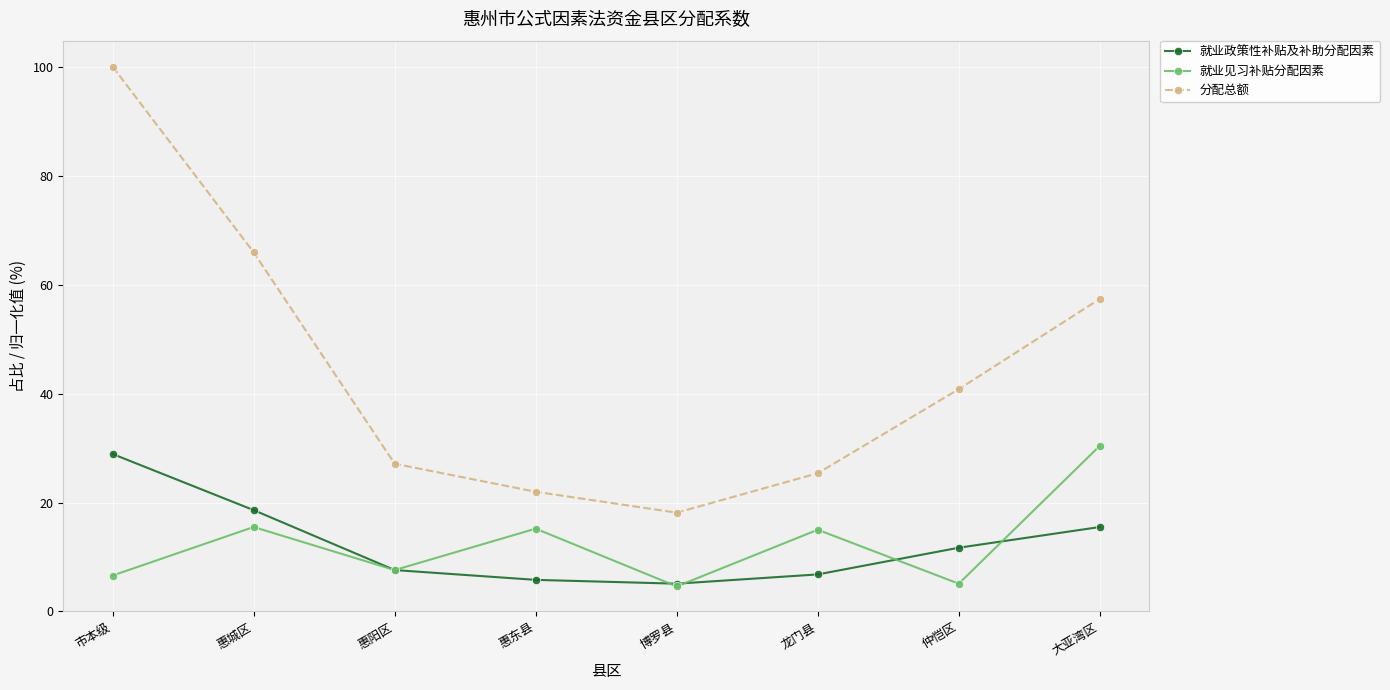

What is the difference between the highest and lowest values at 市本级?

93.4